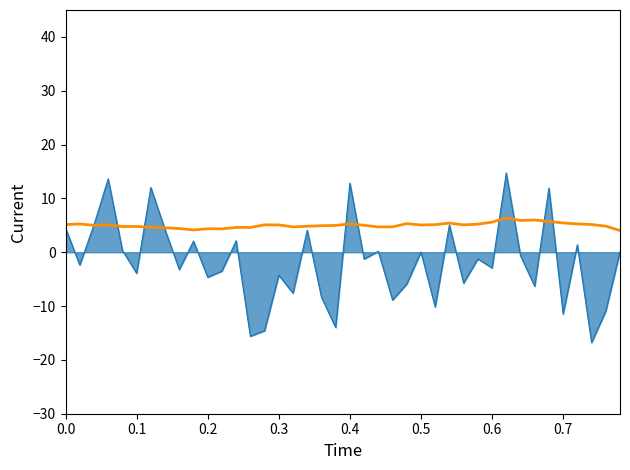

What is the maximum value shown in the chart?

14.7